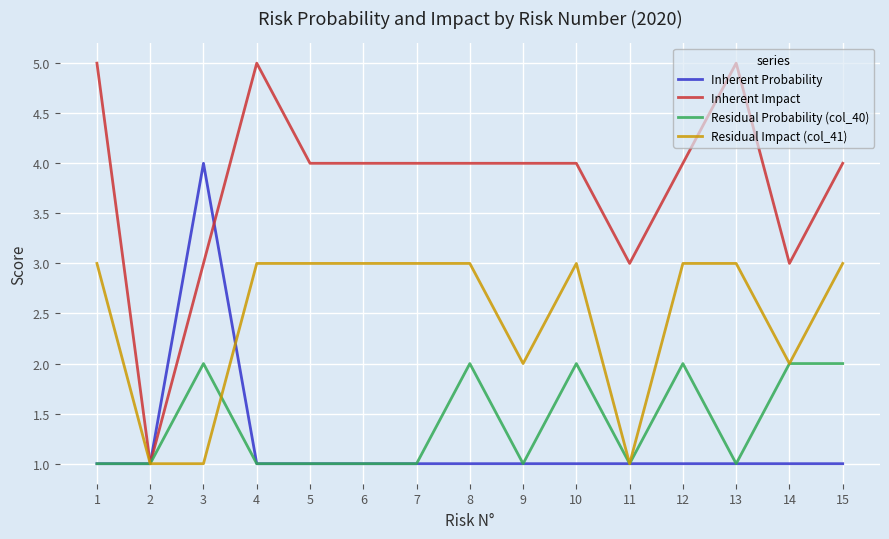

How many distinct data groups are displayed?

4